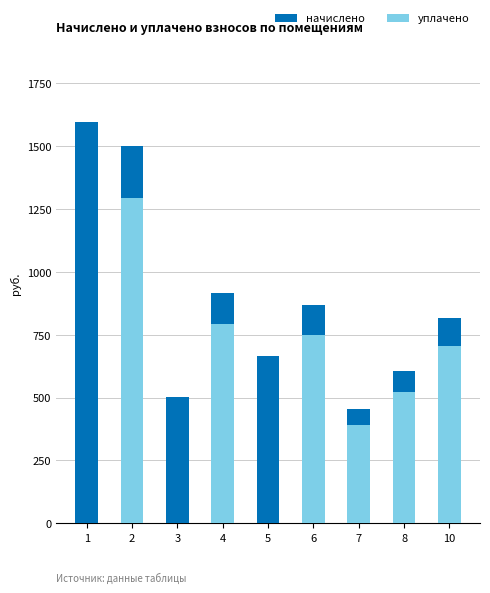

What is the approximate value of уплачено at 8?

523.1